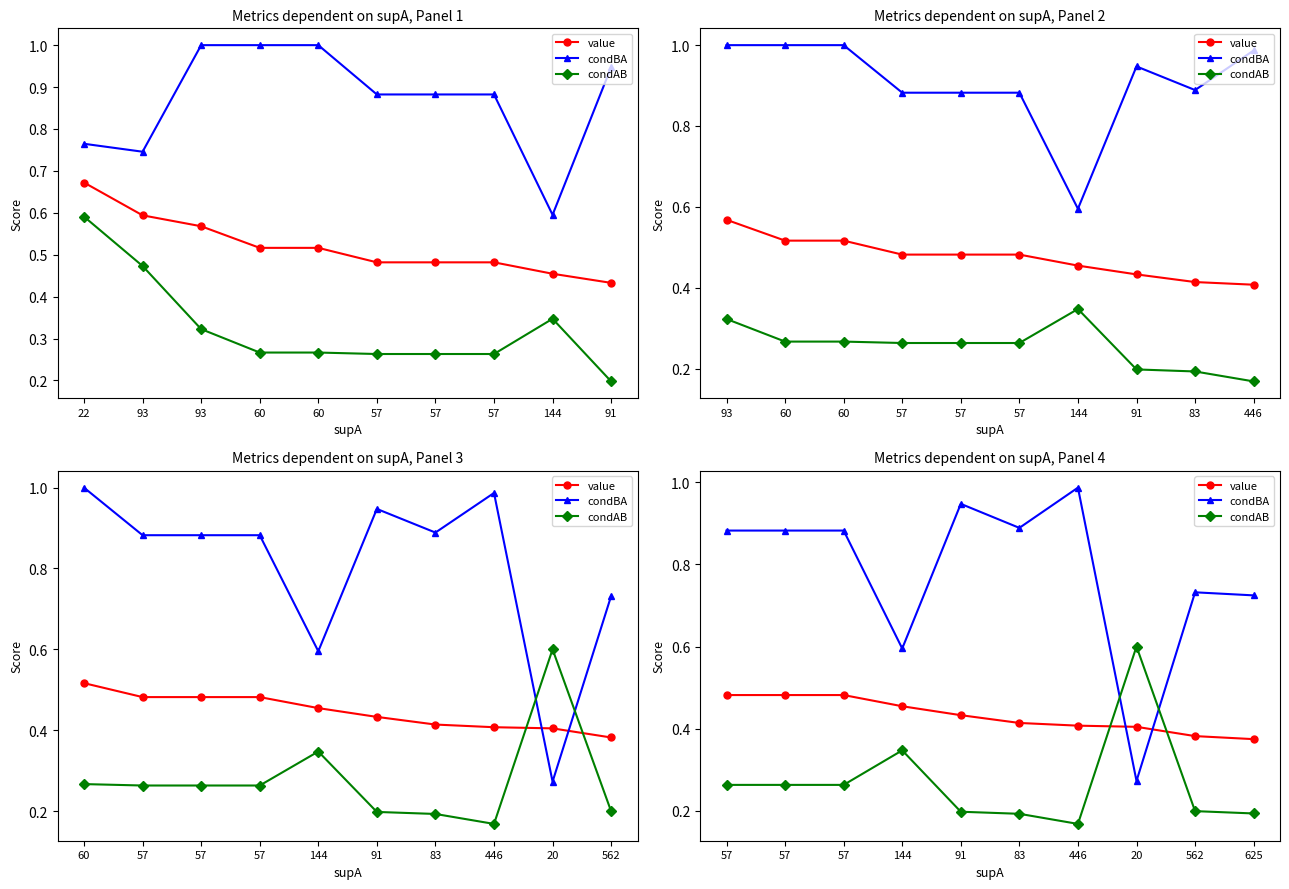

Reading left to right, what are all the values shown in this chart?

value: 0.5	0.5	0.5	0.5	0.4	0.4	0.4	0.4	0.4	0.4
condBA: 0.9	0.9	0.9	0.6	0.9	0.9	1.0	0.3	0.7	0.7
condAB: 0.3	0.3	0.3	0.3	0.2	0.2	0.2	0.6	0.2	0.2